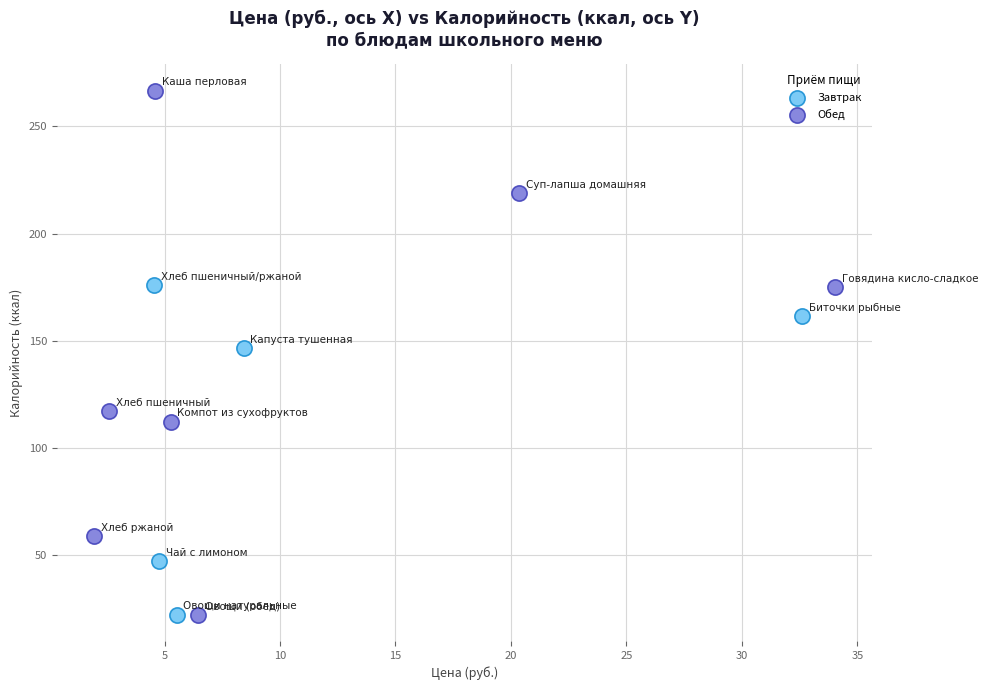

What are all the series names shown in the legend?

Завтрак, Обед